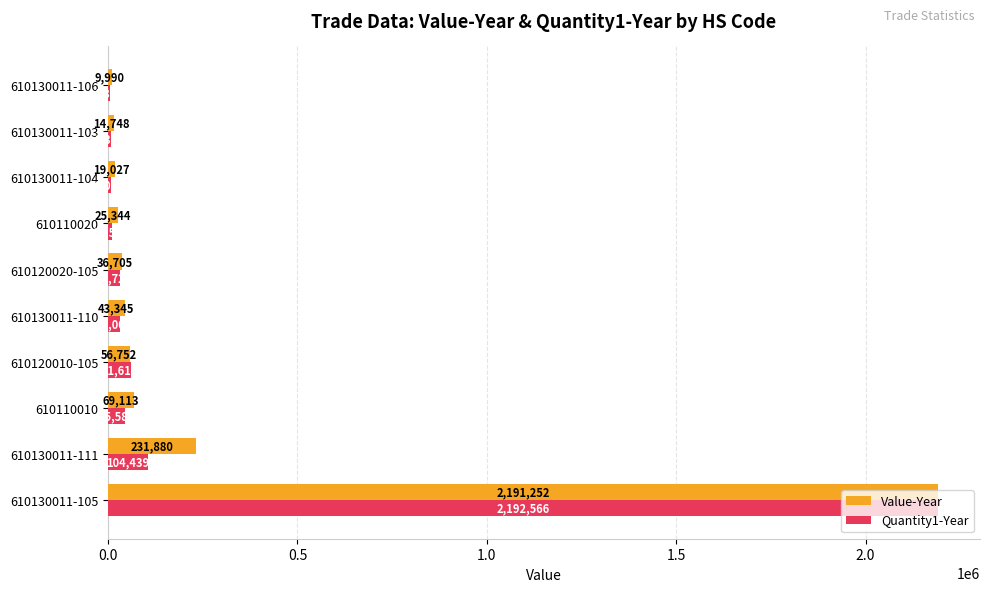

What is the sum of all Quantity1-Year values?

2498169